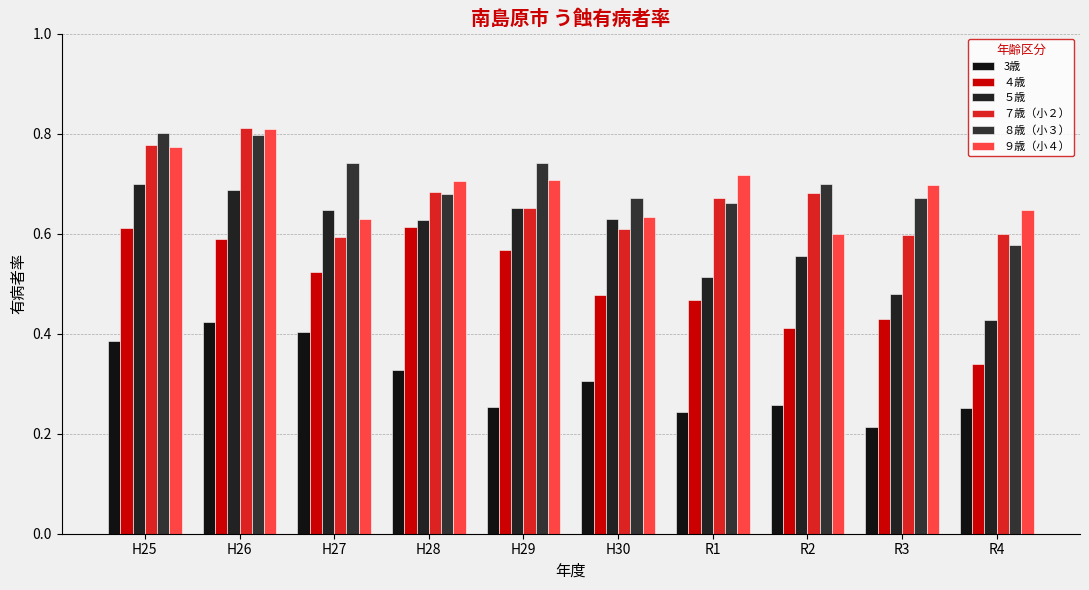

At how many categories does at least one series exceed 0?

10